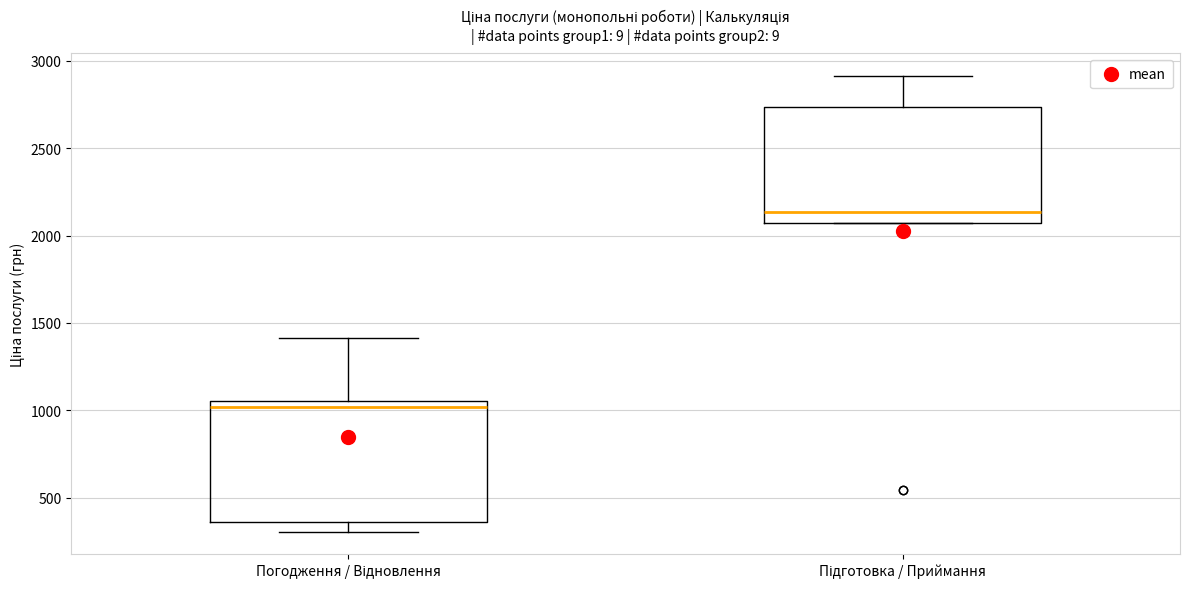

Reading left to right, transcribe this box plot: for each box, give where its median line is, the range the box spans, and where its two whiskers end, as read against the y-axis. The values are not printed on the chart, so give them approximately, as read against the axis.

Погодження / Відновлення: median 1000, box 350 to 1050, whiskers 300 to 1400
Підготовка / Приймання: median 2150, box 2050 to 2750, whiskers 2050 to 2900